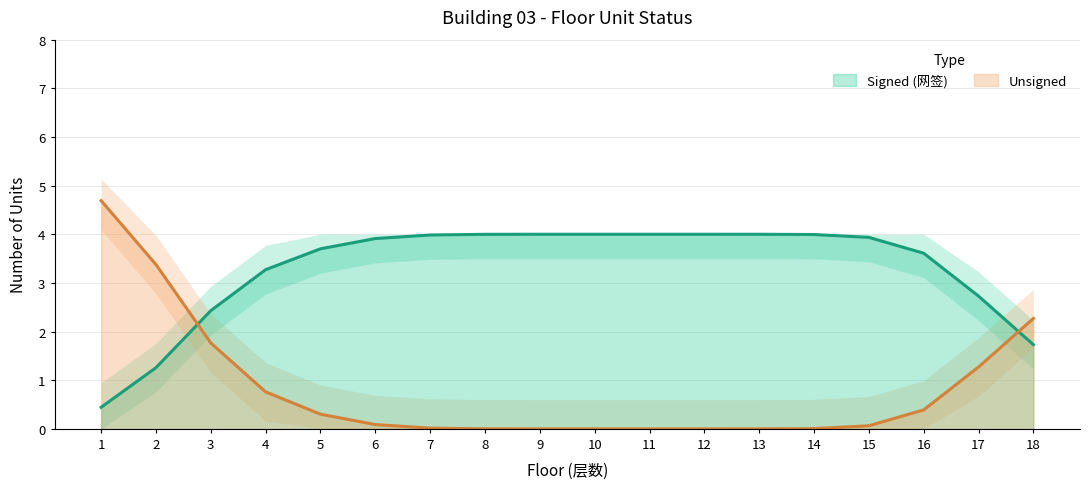

Which series ends up on top after the final intersection of Unsigned and Signed (网签)?

Unsigned